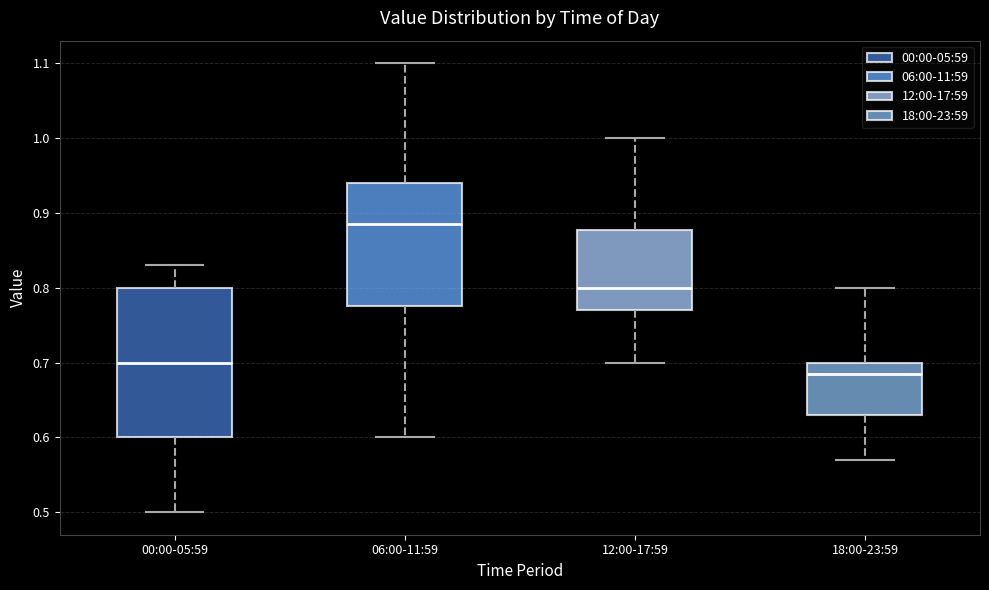

Reading left to right, read every box against the y-axis: the position of its median line, the range the box covers, and the ends of its whiskers. The values are not printed on the chart, so give them approximately, as read against the axis.

00:00-05:59: median 0.70, box 0.60 to 0.80, whiskers 0.50 to 0.83
06:00-11:59: median 0.89, box 0.78 to 0.94, whiskers 0.60 to 1.10
12:00-17:59: median 0.80, box 0.77 to 0.88, whiskers 0.70 to 1.00
18:00-23:59: median 0.69, box 0.63 to 0.70, whiskers 0.57 to 0.80